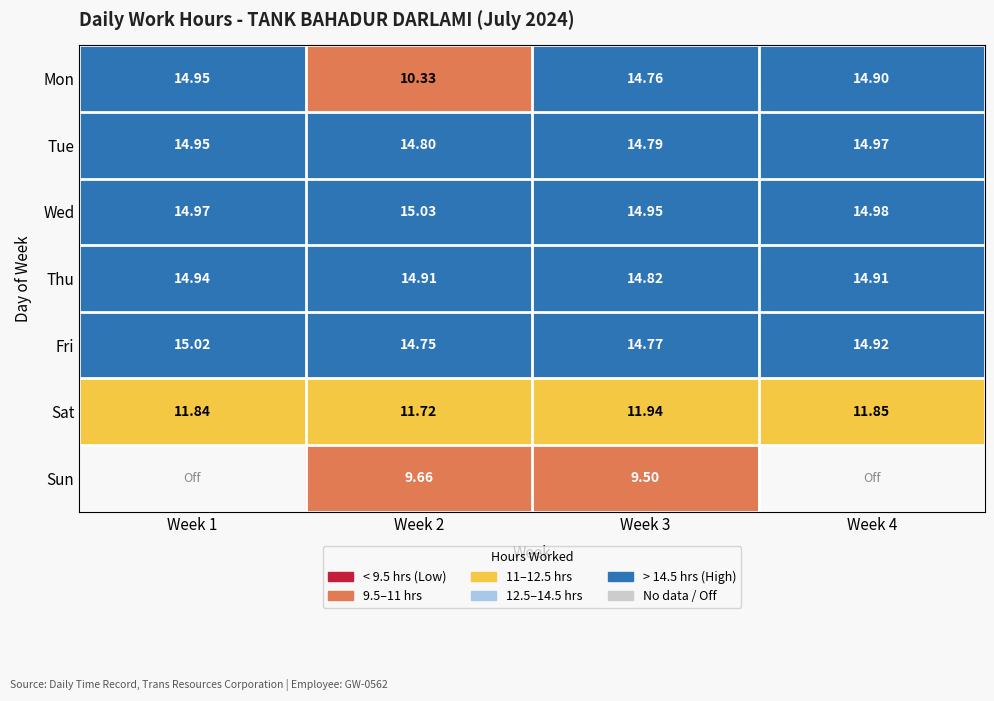

What is the minimum value shown in the chart?

9.5